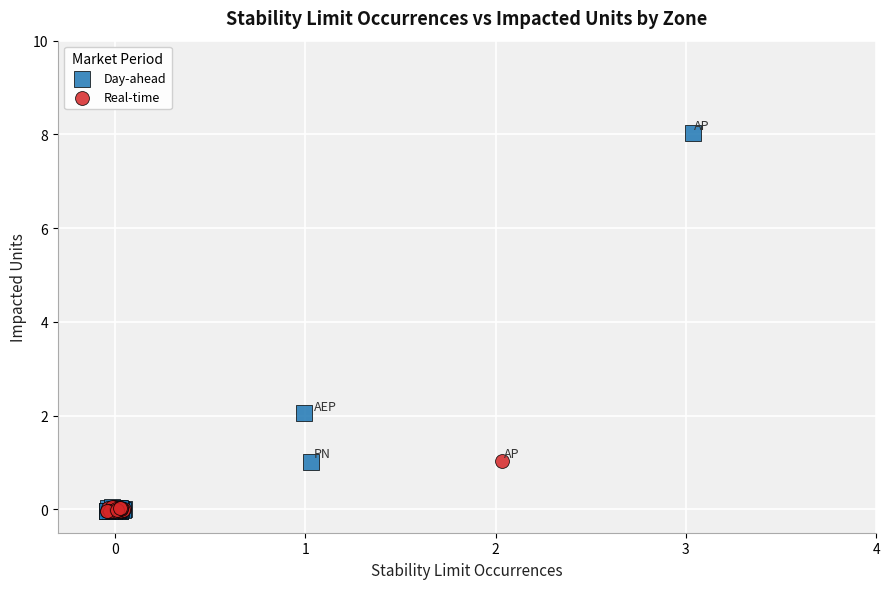

Which series has the widest spread of Y values?

Day-ahead